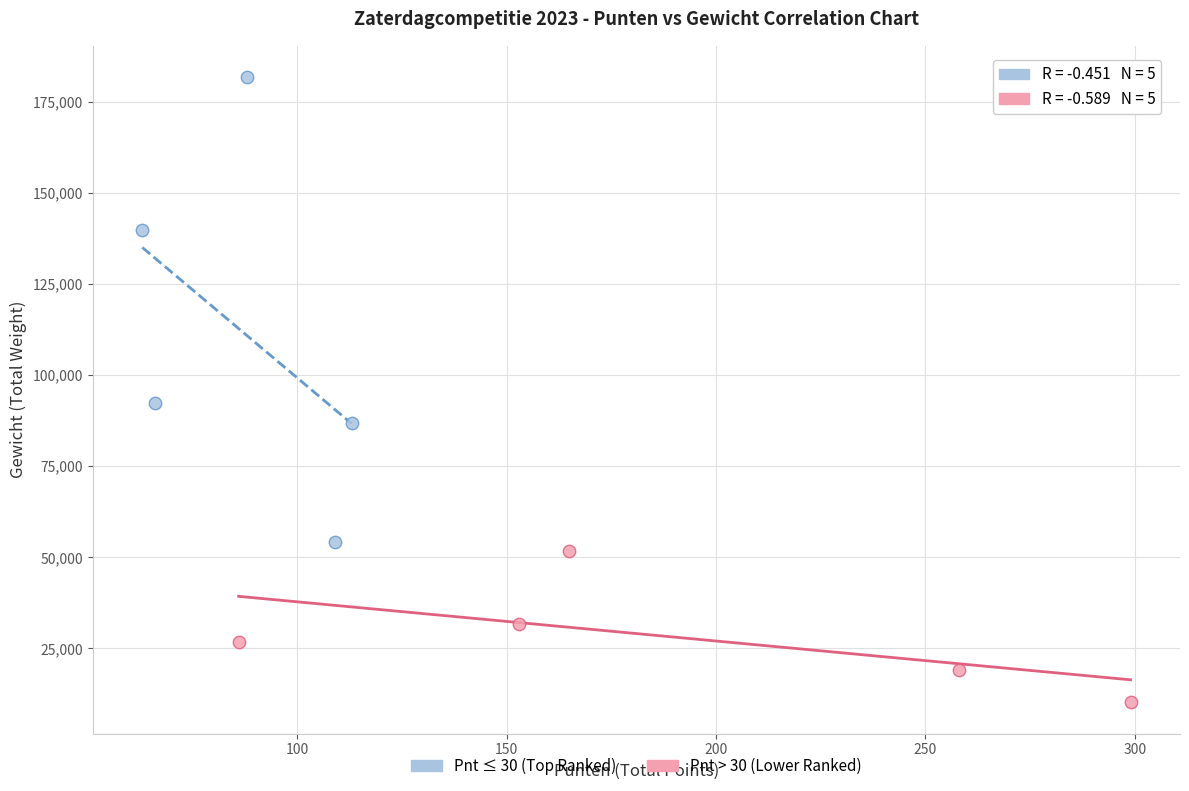

Which series contains the lowest Y value?

Pnt > 30 (Lower Ranked)